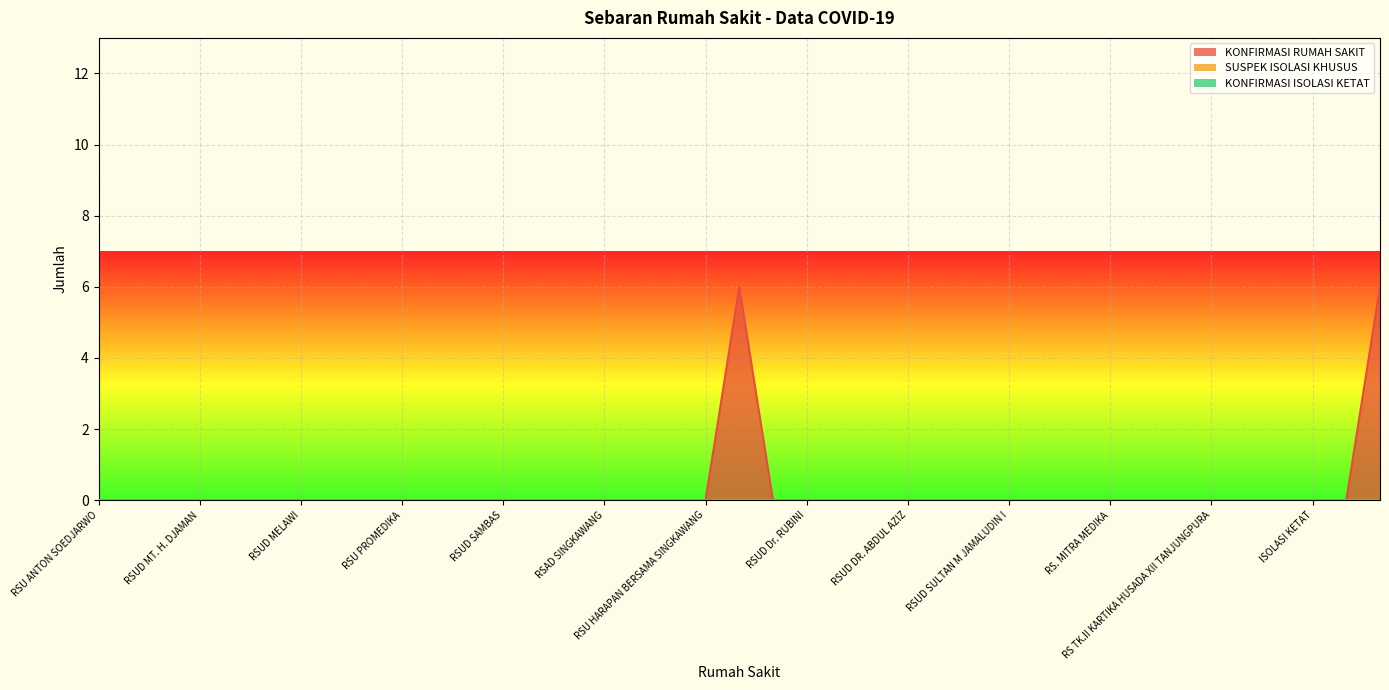

What is the label of the 4th point from the left?

RSUD MT. H. DJAMAN